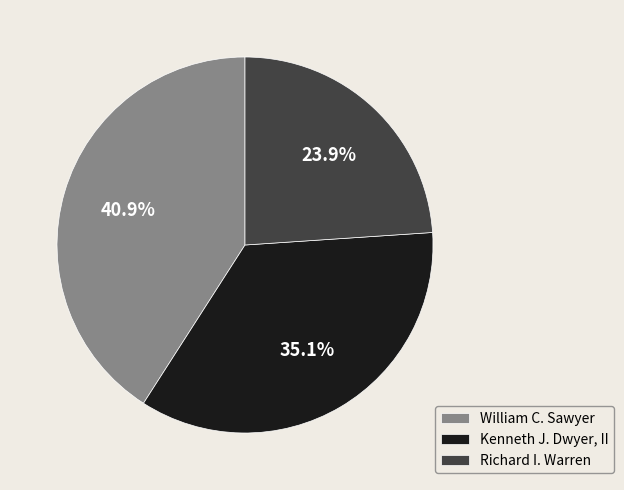

Which category has the smallest portion of the pie?

Richard I. Warren